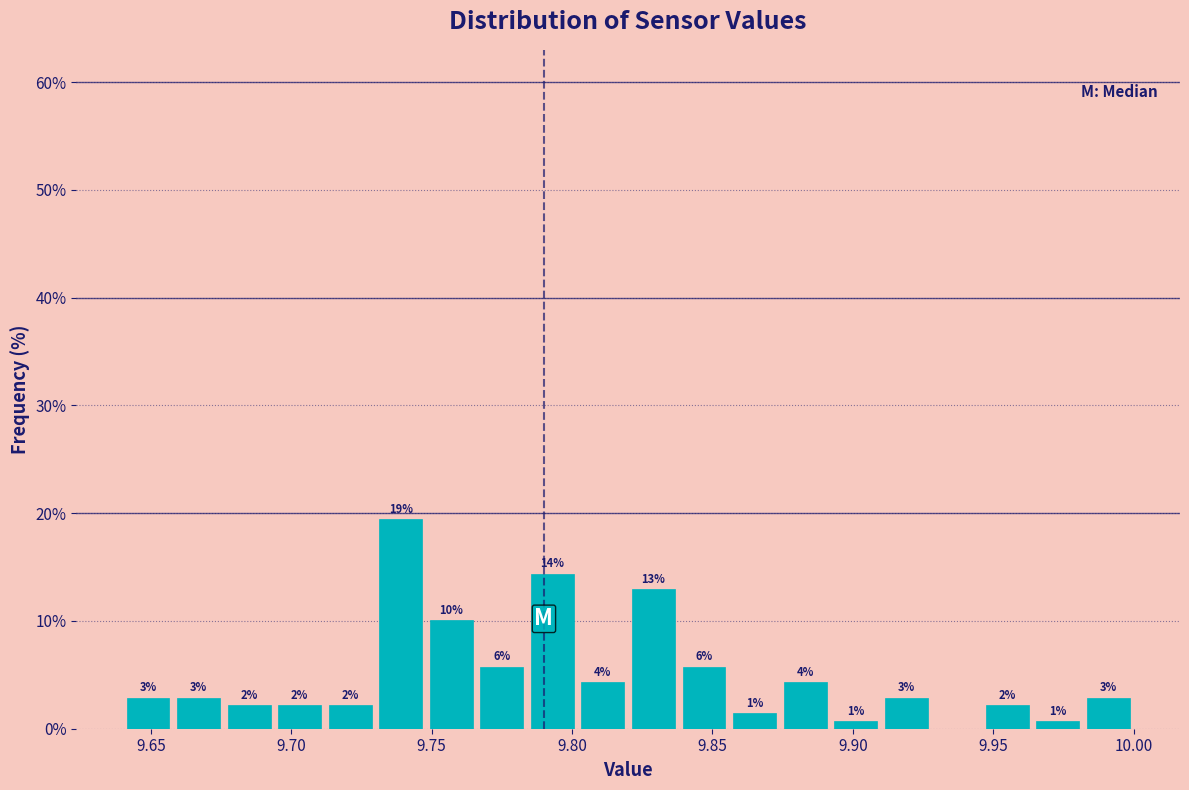

Around what value on the x-axis is the tallest bar? Give the approximate position of its centre, as read against the axis.

9.740